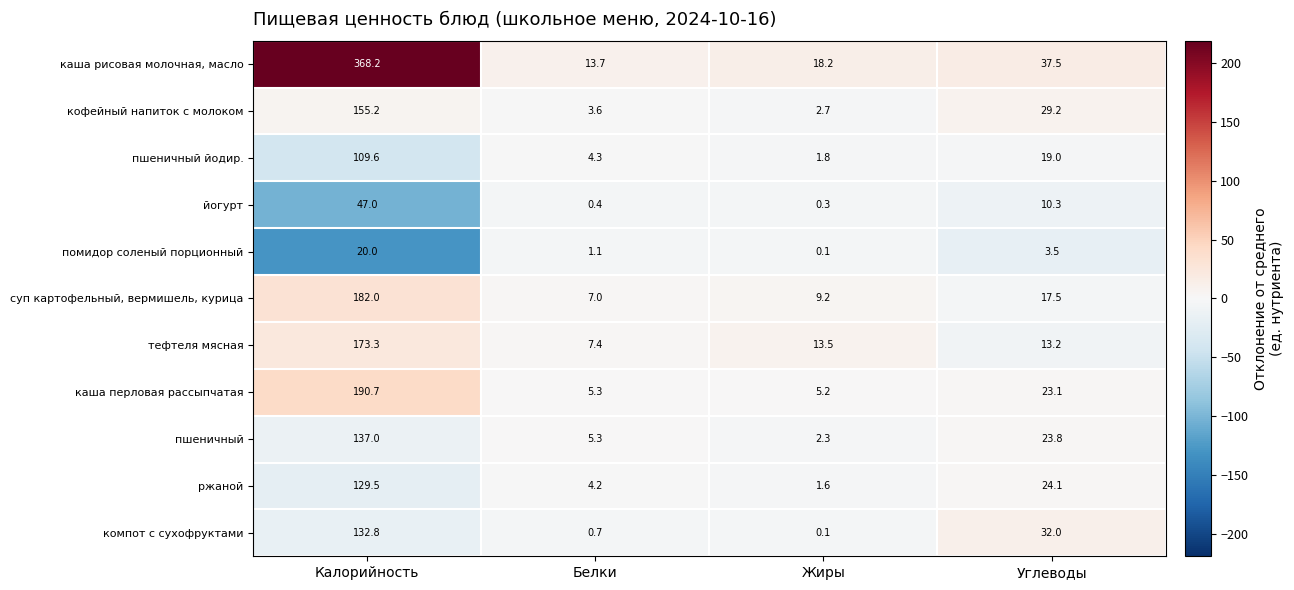

What is the difference between the second highest and second lowest values in the кофейный напиток с молоком series?

25.6